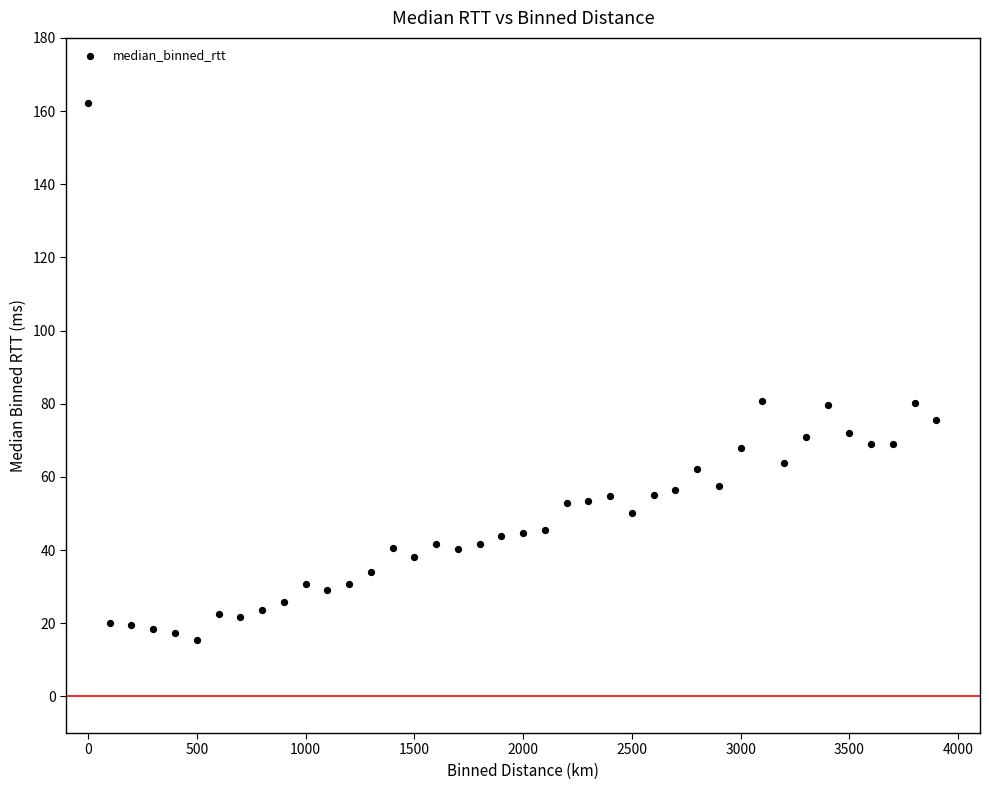

What is the range of Y values (max minus min)?

146.8